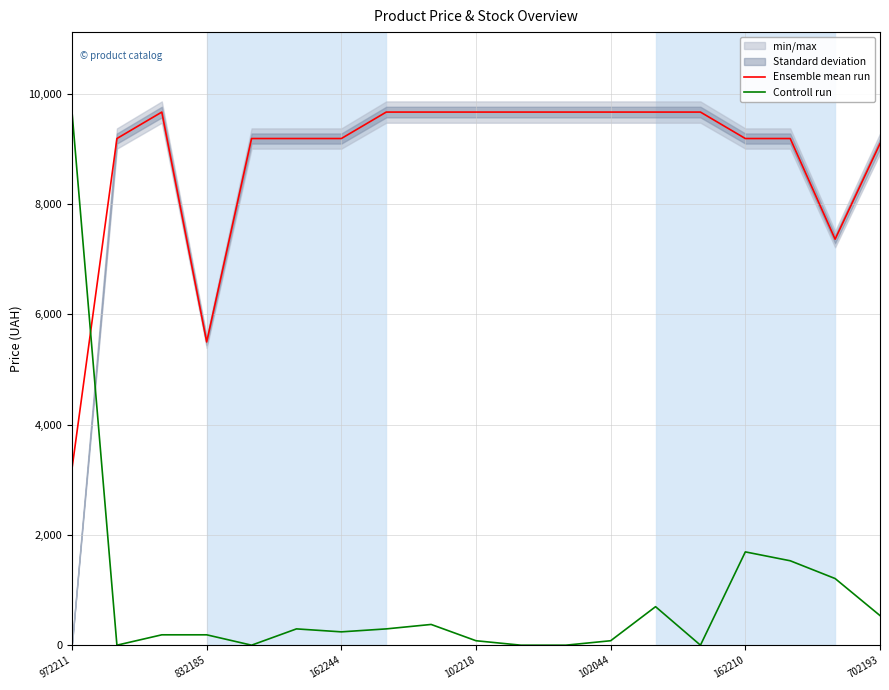

What is the lowest value of the Ensemble mean run series?

3205.0